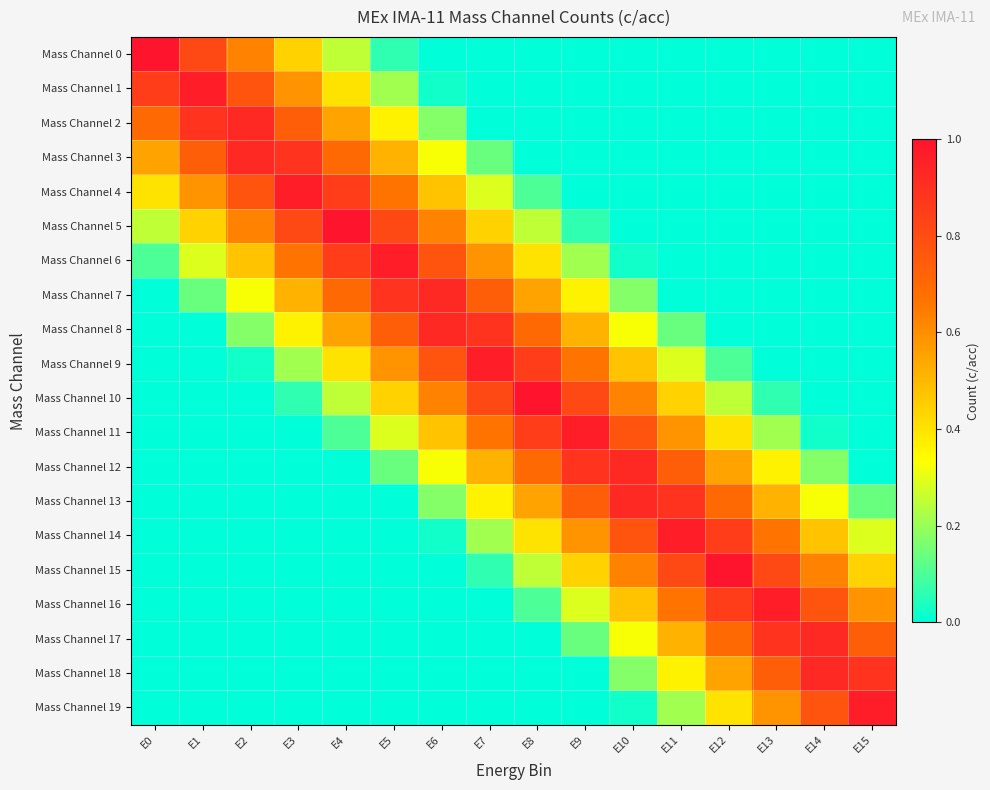

Which series has the largest range (max minus min)?

Mass Channel 0